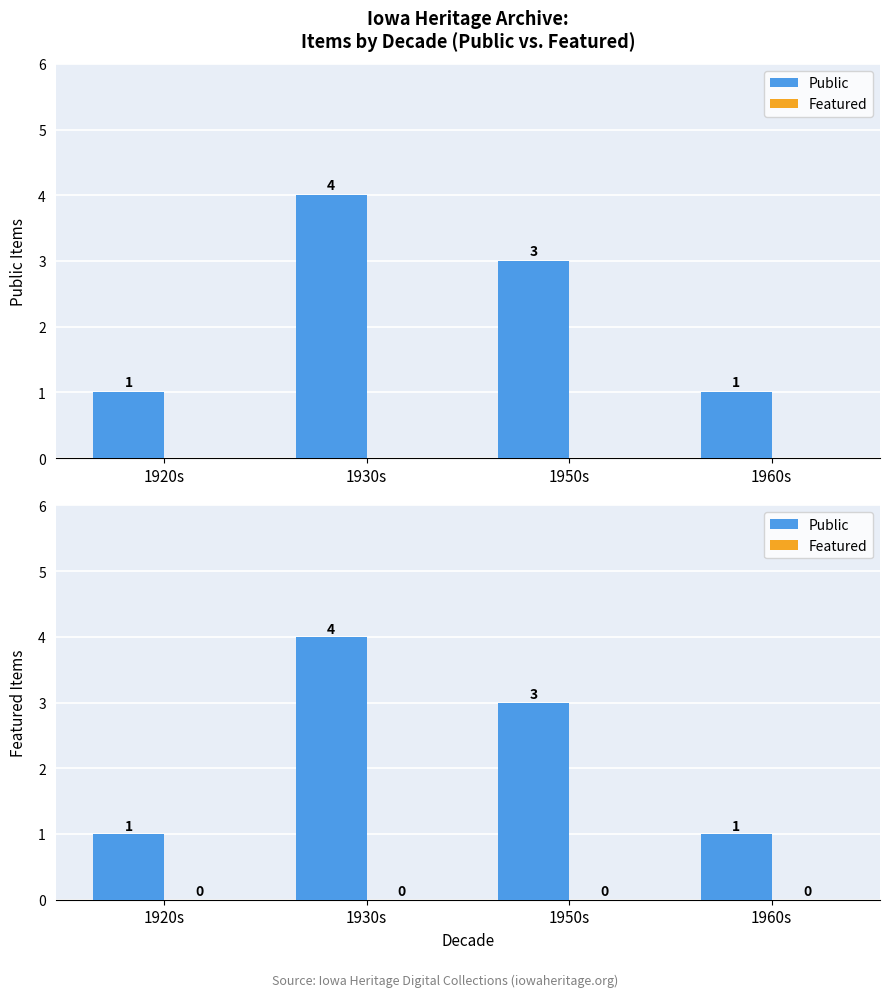

At how many categories does at least one series exceed 1?

2